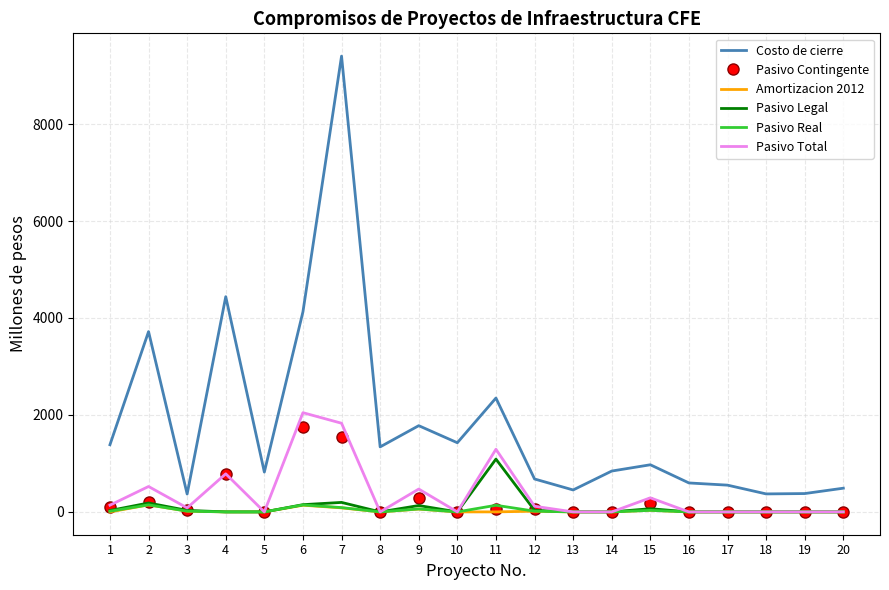

Which series changed the most between 6 and 14?

Costo de cierre